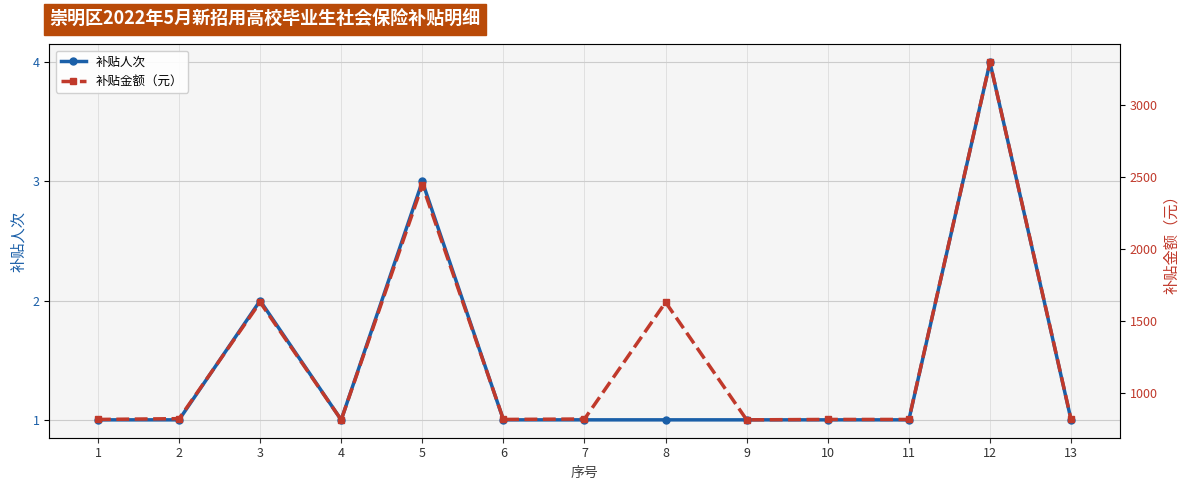

At which label does 补贴金额（元） first exceed 814?

1